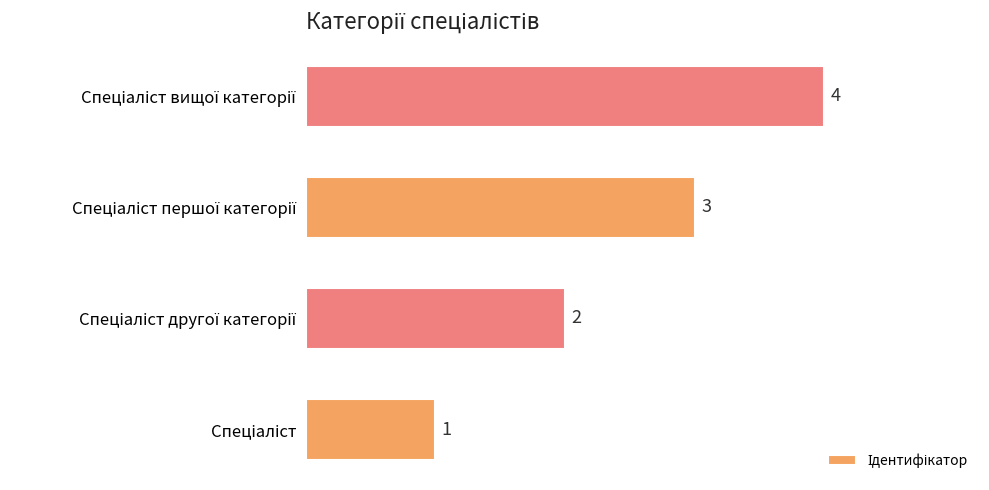

What is the difference between the maximum and minimum values?

3